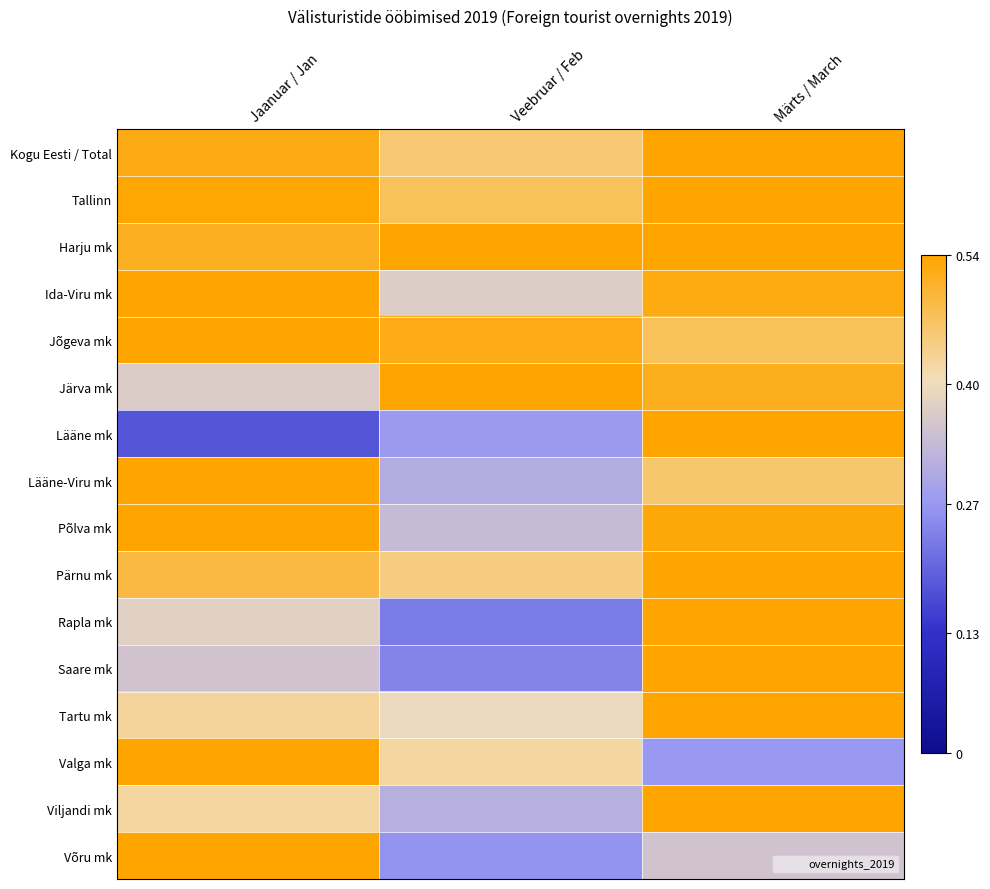

Reading left to right, what are all the values shown in this chart?

Kogu Eesti / Total: Jaanuar / Jan=0.5	Veebruar / Feb=0.5	Märts / March=0.5
Tallinn: Jaanuar / Jan=0.5	Veebruar / Feb=0.5	Märts / March=0.5
Harju mk: Jaanuar / Jan=0.5	Veebruar / Feb=0.5	Märts / March=0.5
Ida-Viru mk: Jaanuar / Jan=0.5	Veebruar / Feb=0.4	Märts / March=0.5
Jõgeva mk: Jaanuar / Jan=0.5	Veebruar / Feb=0.5	Märts / March=0.5
Järva mk: Jaanuar / Jan=0.4	Veebruar / Feb=0.5	Märts / March=0.5
Lääne mk: Jaanuar / Jan=0.2	Veebruar / Feb=0.3	Märts / March=0.5
Lääne-Viru mk: Jaanuar / Jan=0.5	Veebruar / Feb=0.3	Märts / March=0.5
Põlva mk: Jaanuar / Jan=0.5	Veebruar / Feb=0.3	Märts / March=0.5
Pärnu mk: Jaanuar / Jan=0.5	Veebruar / Feb=0.4	Märts / March=0.5
Rapla mk: Jaanuar / Jan=0.4	Veebruar / Feb=0.2	Märts / March=0.5
Saare mk: Jaanuar / Jan=0.4	Veebruar / Feb=0.2	Märts / March=0.5
Tartu mk: Jaanuar / Jan=0.4	Veebruar / Feb=0.4	Märts / March=0.5
Valga mk: Jaanuar / Jan=0.5	Veebruar / Feb=0.4	Märts / March=0.3
Viljandi mk: Jaanuar / Jan=0.4	Veebruar / Feb=0.3	Märts / March=0.5
Võru mk: Jaanuar / Jan=0.5	Veebruar / Feb=0.3	Märts / March=0.4